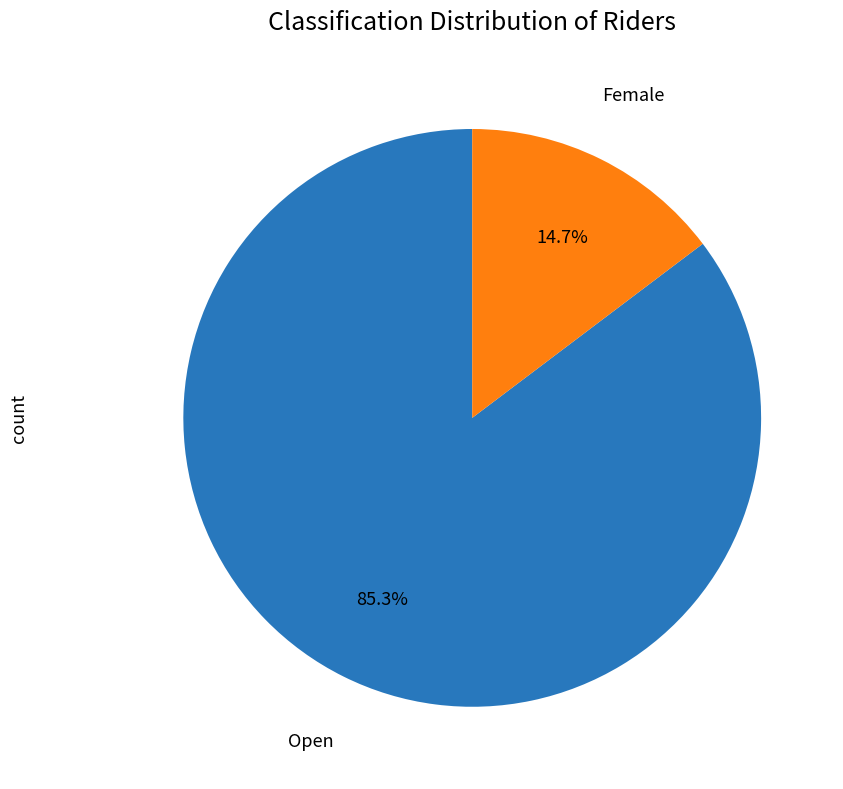

Is there any slice that represents more than half of the pie?

Yes